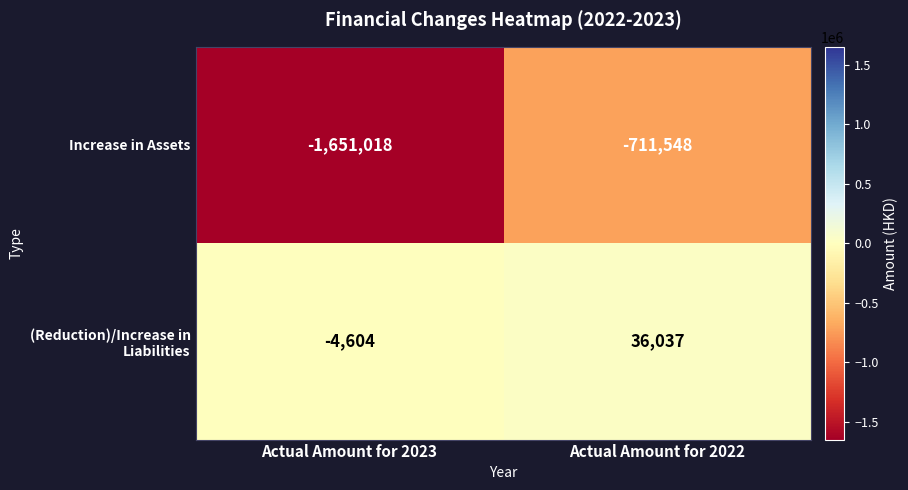

What is the difference between the highest and lowest values at Actual Amount for 2023?

1646414